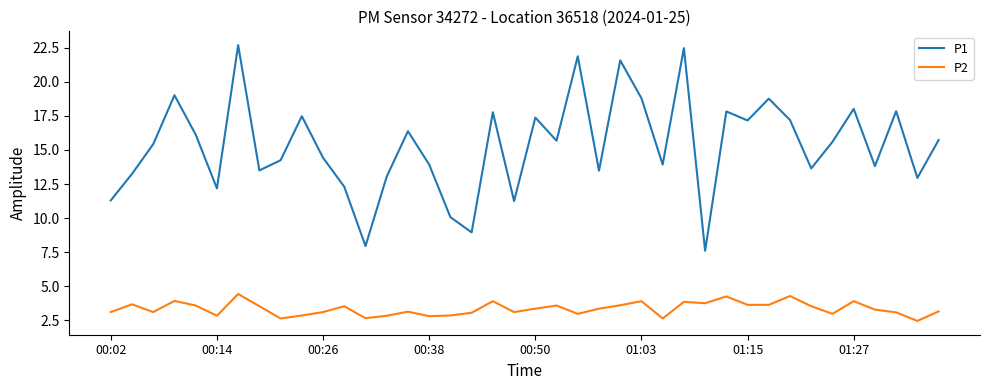

True or false: P1 and P2 intersect in this chart.

False